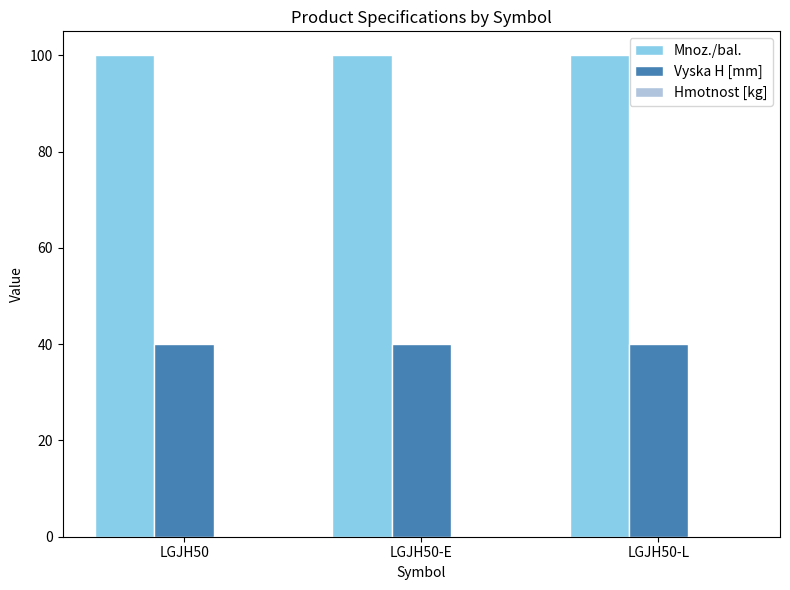

What is the sum of all Vyska H [mm] values?

120.0